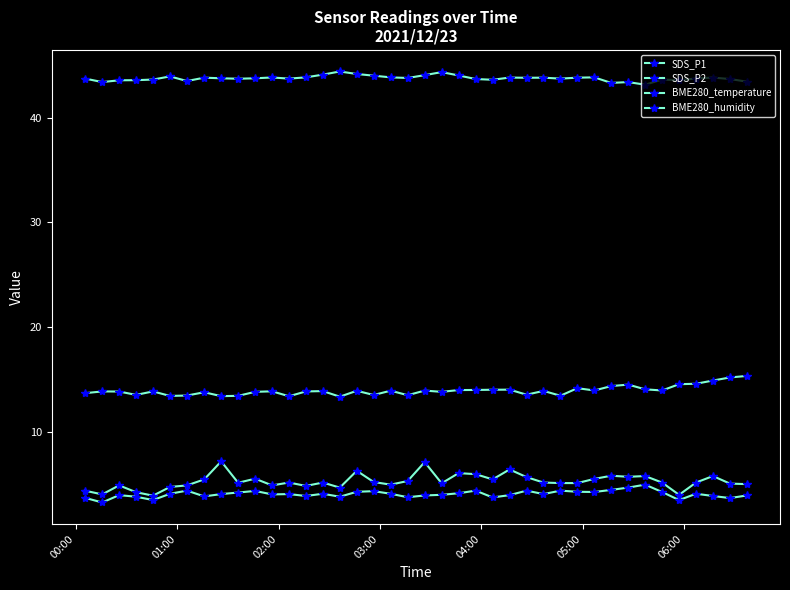

What is the difference between the second highest and minimum values in the BME280_humidity series?

1.2